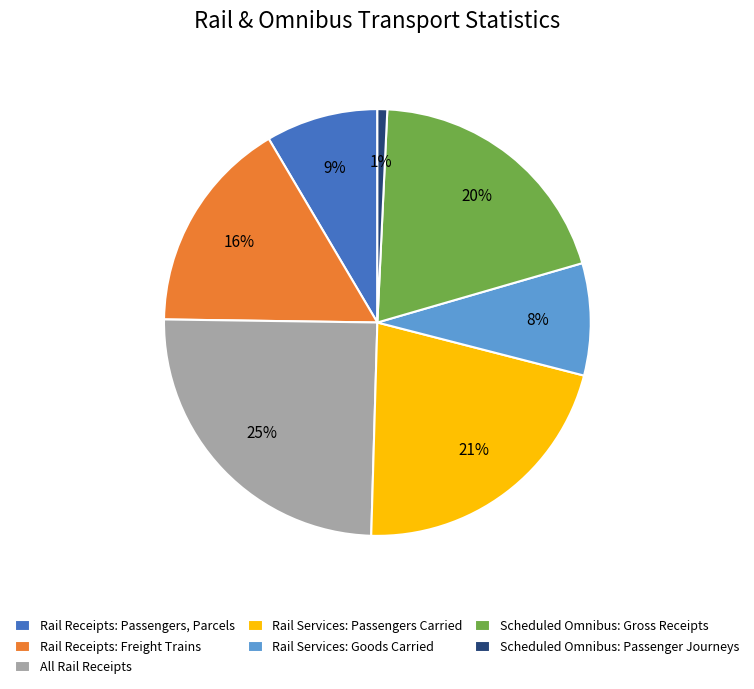

Rank the categories by value from highest to lowest.

All Rail Receipts, Rail Services: Passengers Carried, Scheduled Omnibus: Gross Receipts, Rail Receipts: Freight Trains, Rail Receipts: Passengers, Parcels, Rail Services: Goods Carried, Scheduled Omnibus: Passenger Journeys